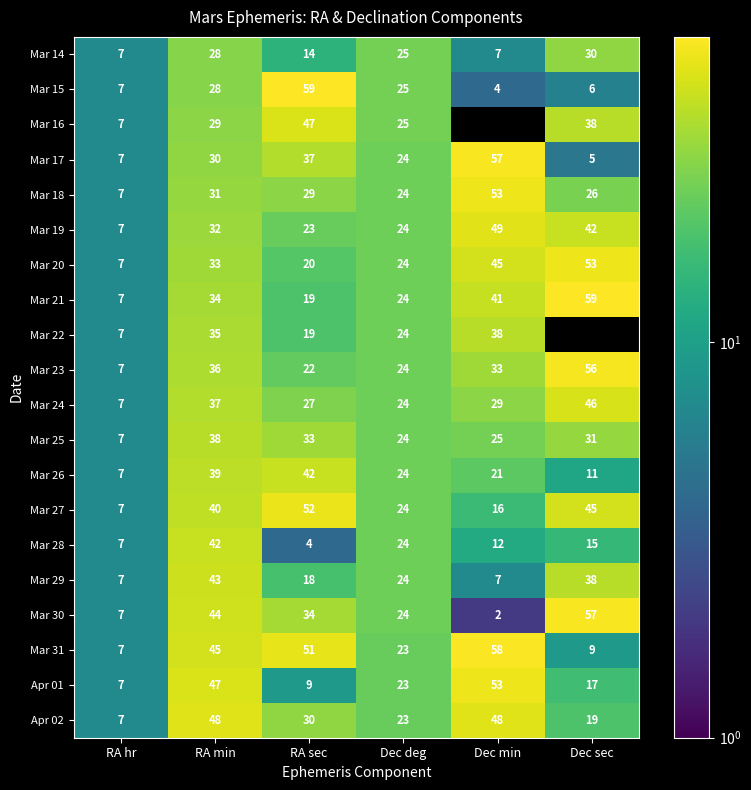

Is it true that Mar 27 equals 40 at RA min?

True